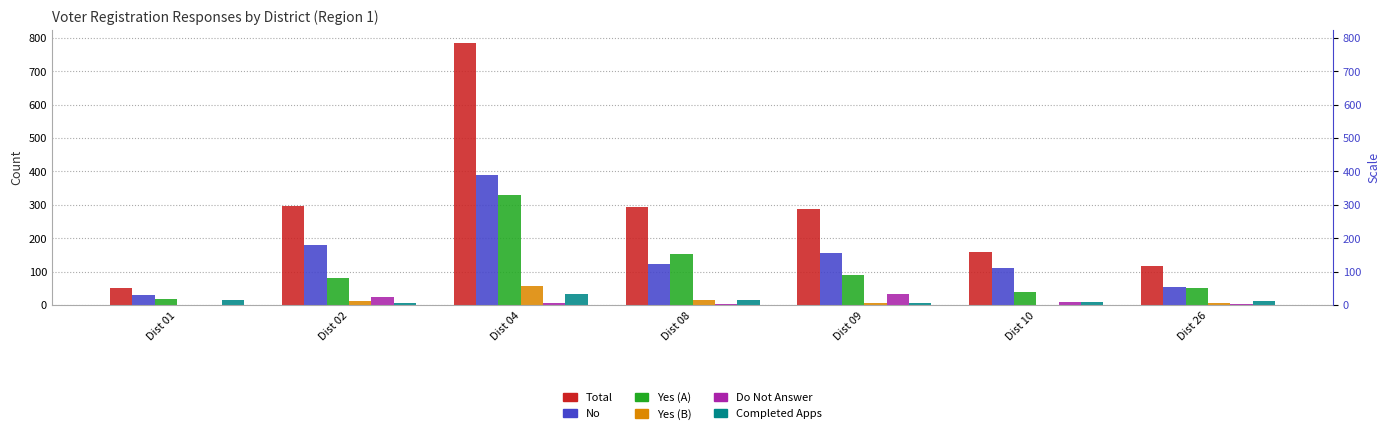

At which category is the sum across all series the highest?

Dist 04